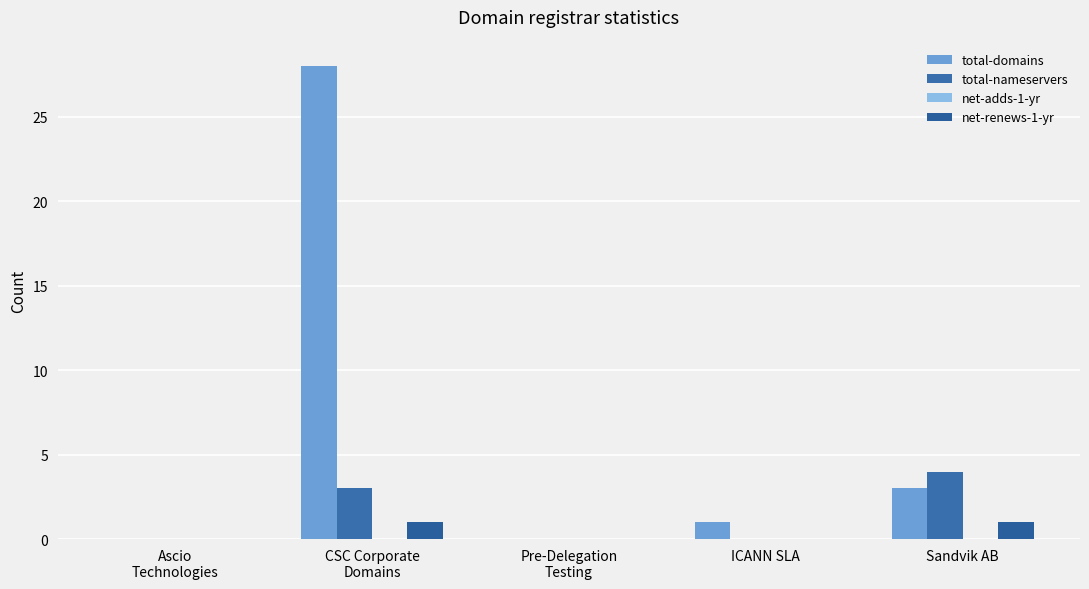

What is the maximum value shown in the chart?

28